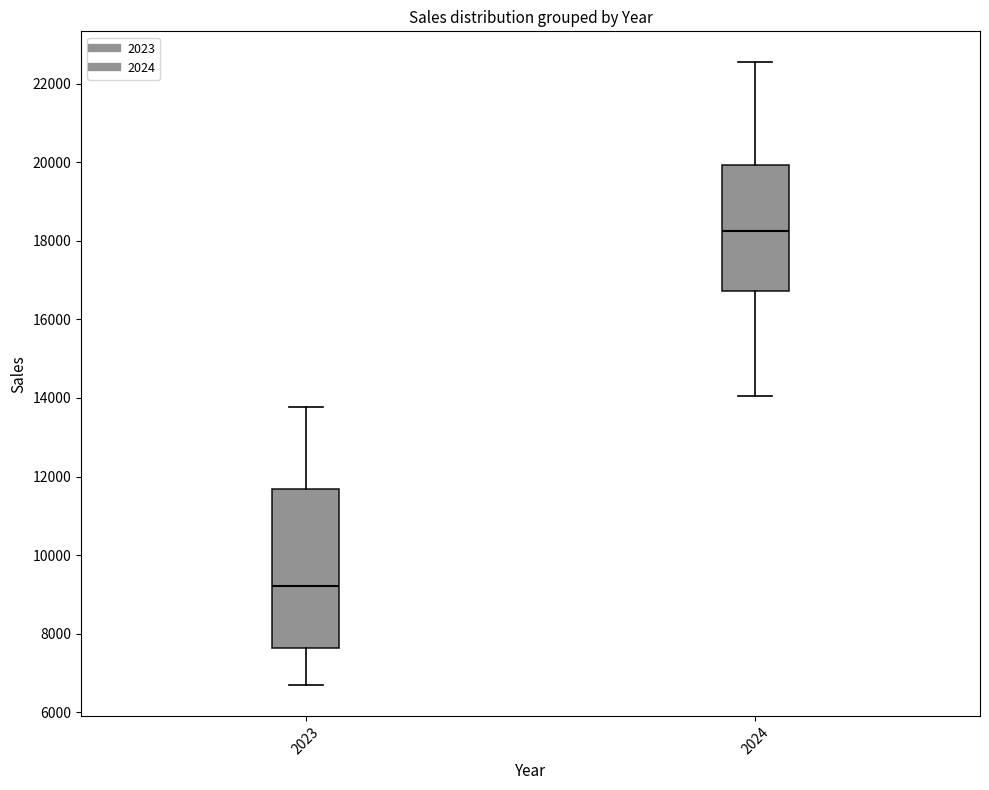

Reading left to right, transcribe this box plot: for each box, give where its median line is, the range the box spans, and where its two whiskers end, as read against the y-axis. The values are not printed on the chart, so give them approximately, as read against the axis.

2023: median 9200, box 7600 to 11600, whiskers 6800 to 13800
2024: median 18200, box 16800 to 20000, whiskers 14000 to 22600